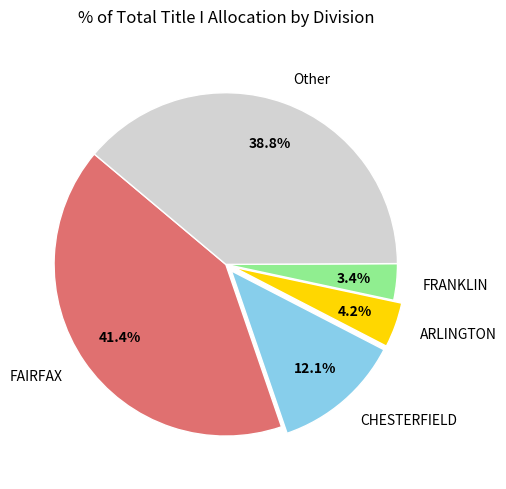

Does any single category account for the majority?

No